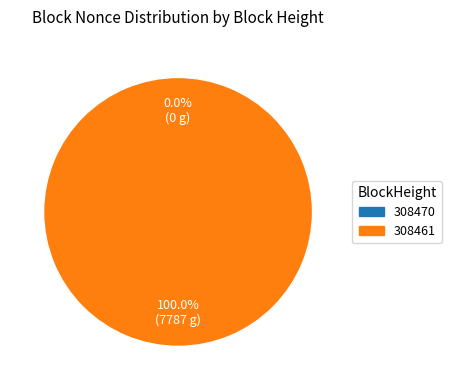

What is the smallest slice in the pie chart?

308470